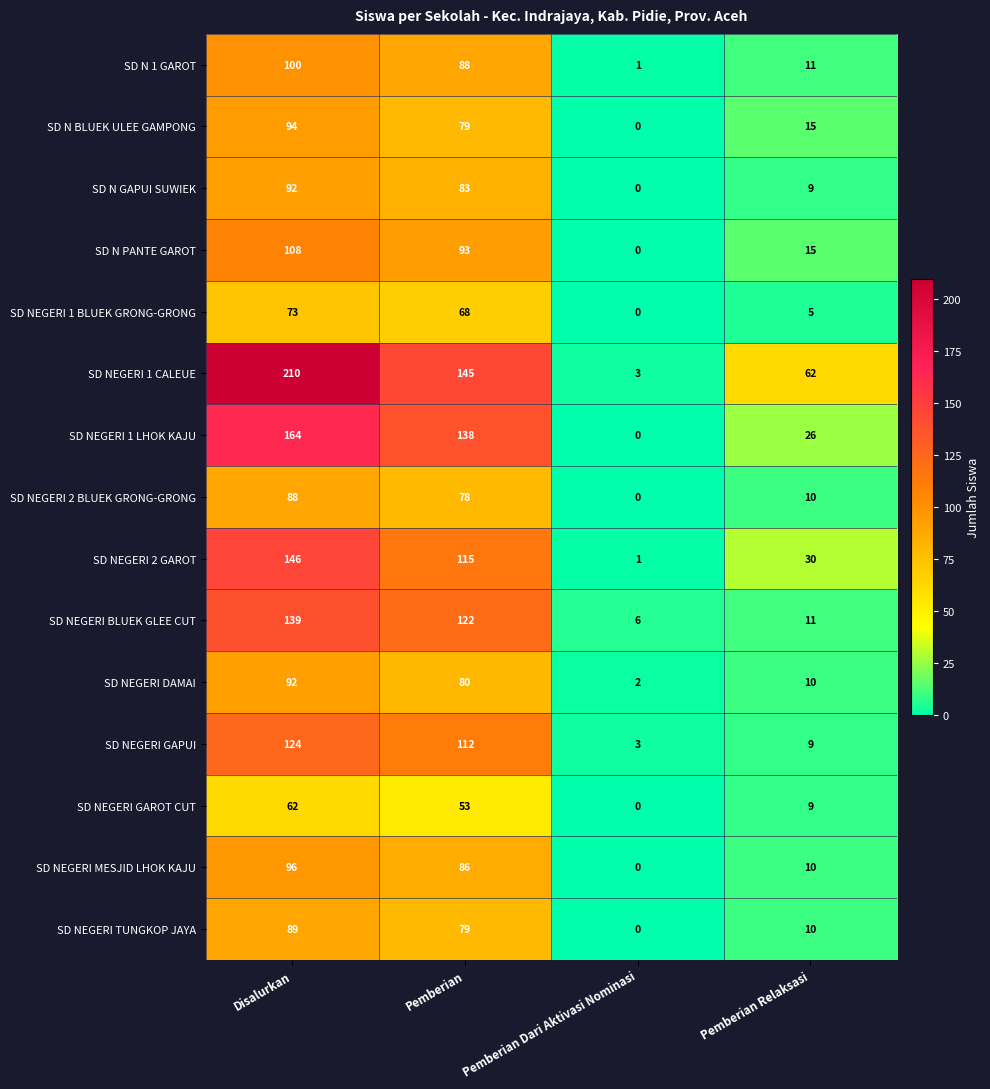

At which category does the chart reach its peak across all series?

Disalurkan